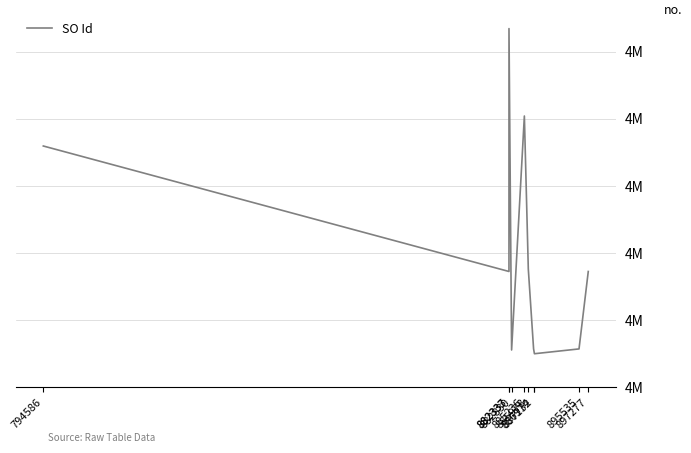

Does the chart display data point markers on the line(s)?

No